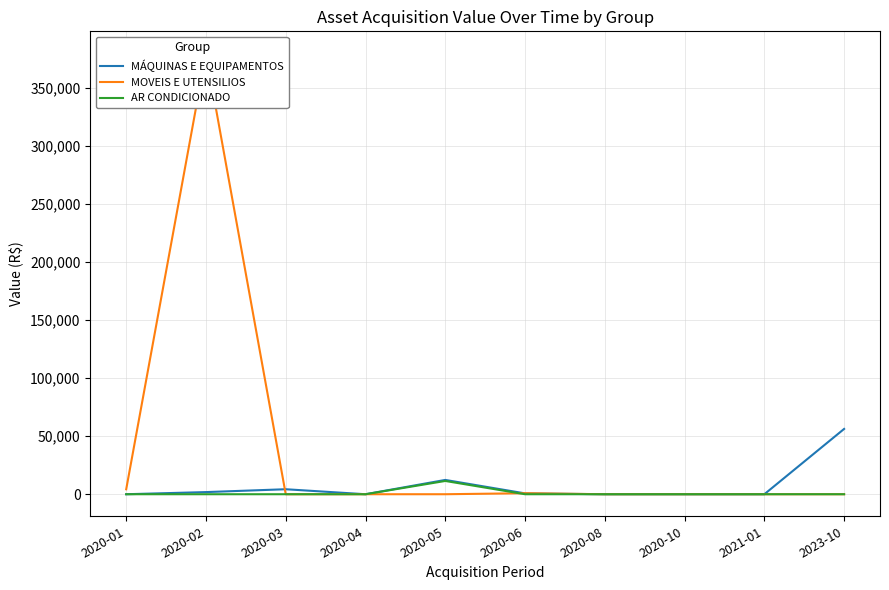

What are all the series names shown in the legend?

MÁQUINAS E EQUIPAMENTOS, MOVEIS E UTENSILIOS, AR CONDICIONADO